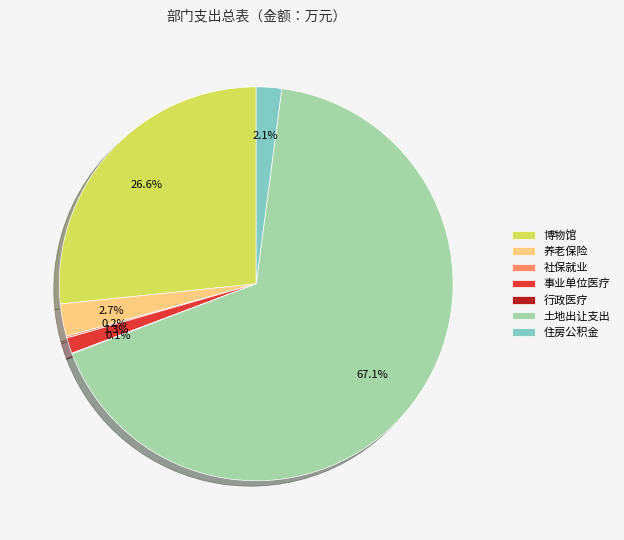

Approximately how many times larger is the value at 博物馆 compared to 土地出让支出?

0.4